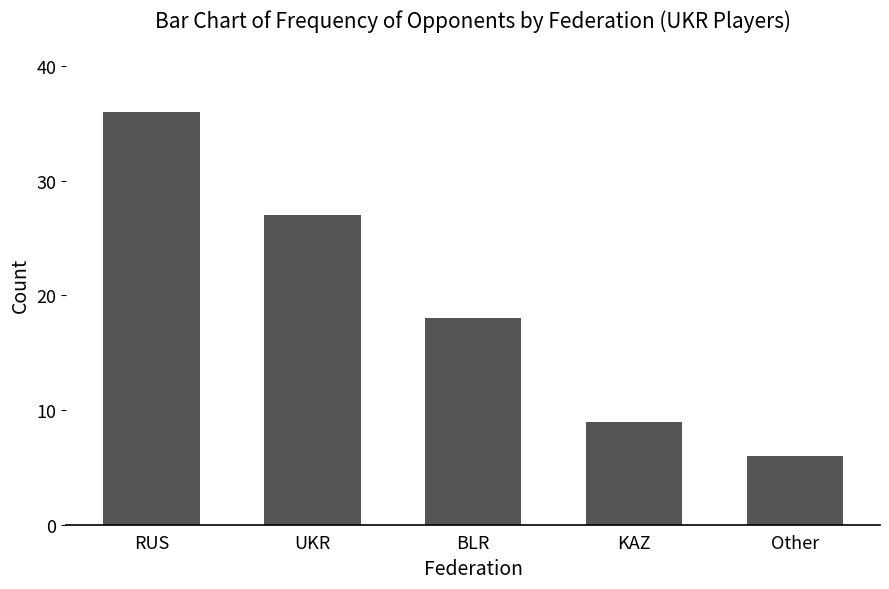

Reading left to right, what are all the values shown in this chart?

36	27	18	9	6